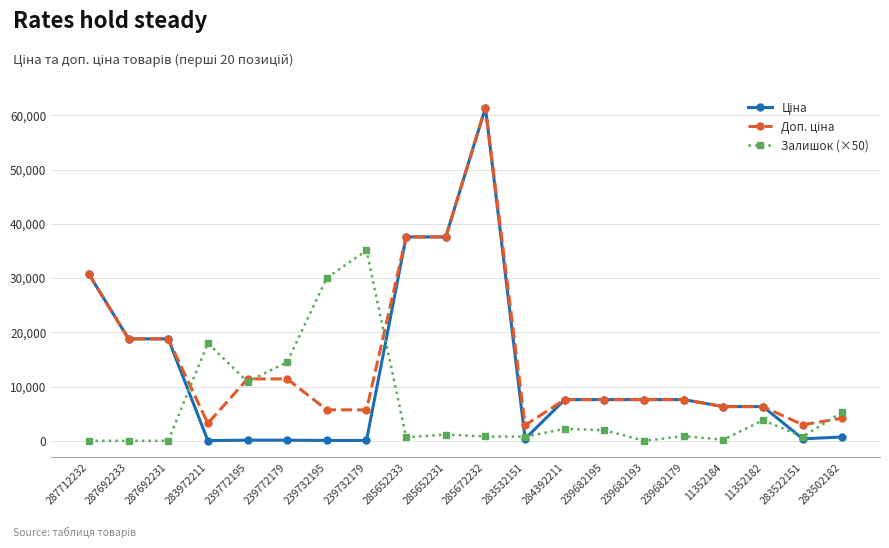

Does the chart have visible grid lines?

Yes